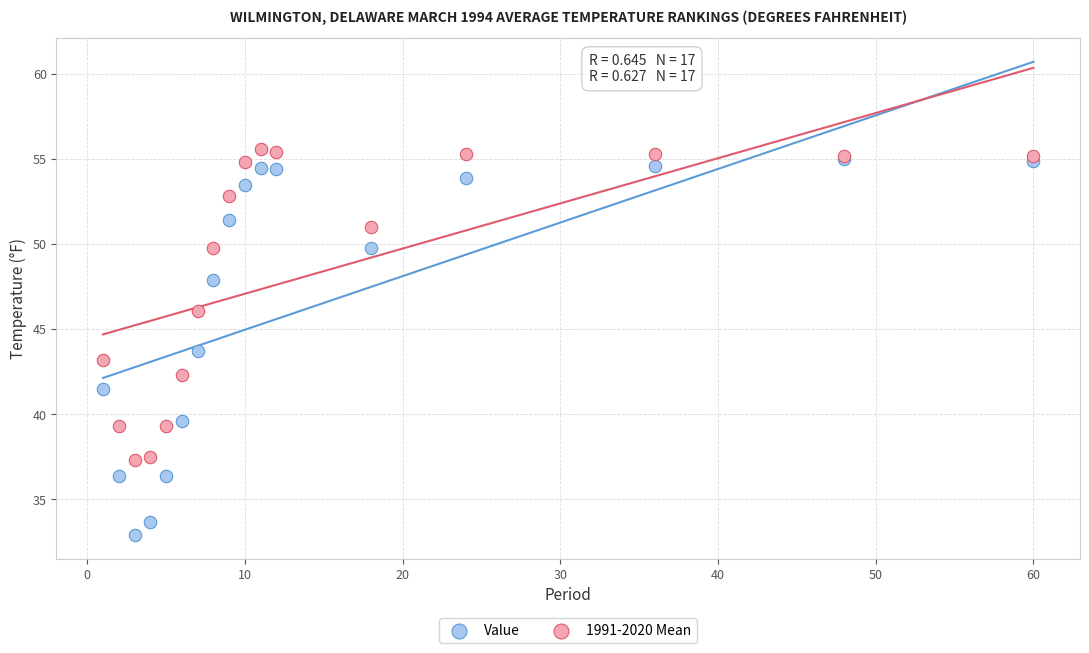

Which series has the largest Y range (max minus min)?

Value